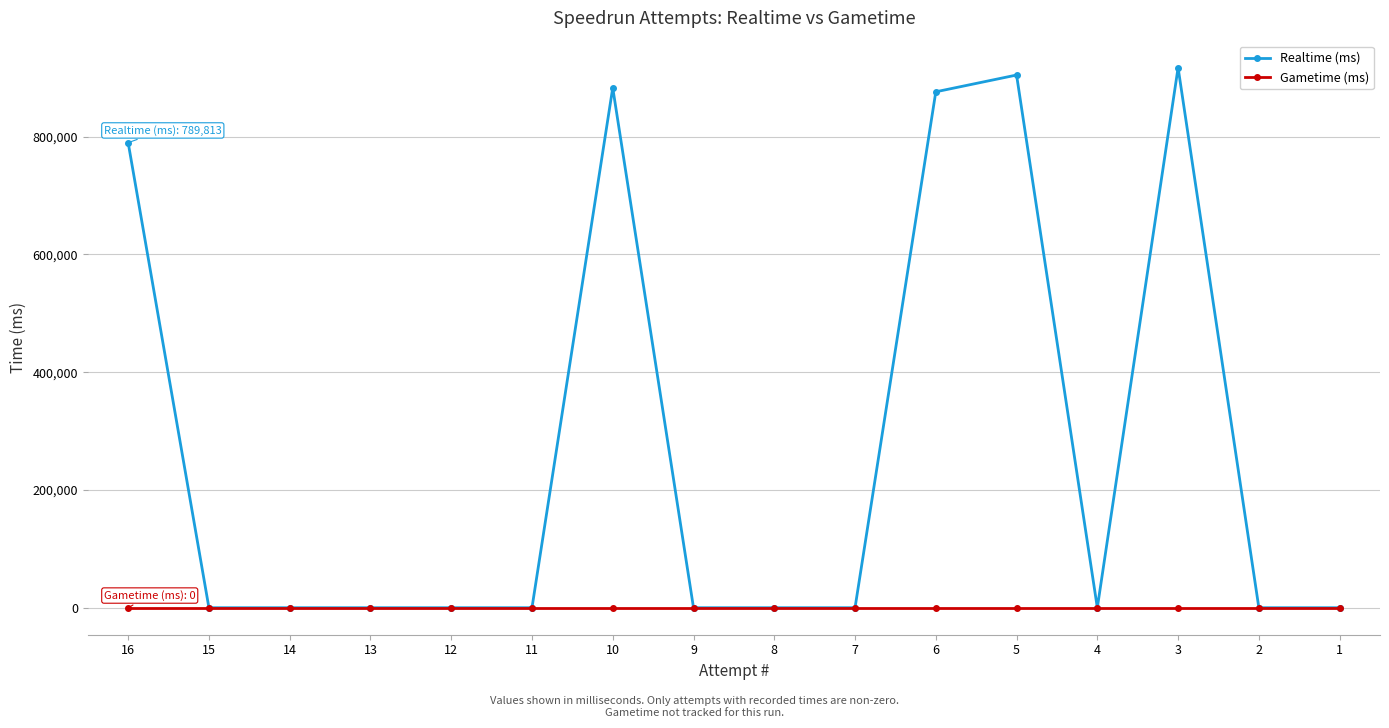

Does the chart display data point markers on the line(s)?

Yes